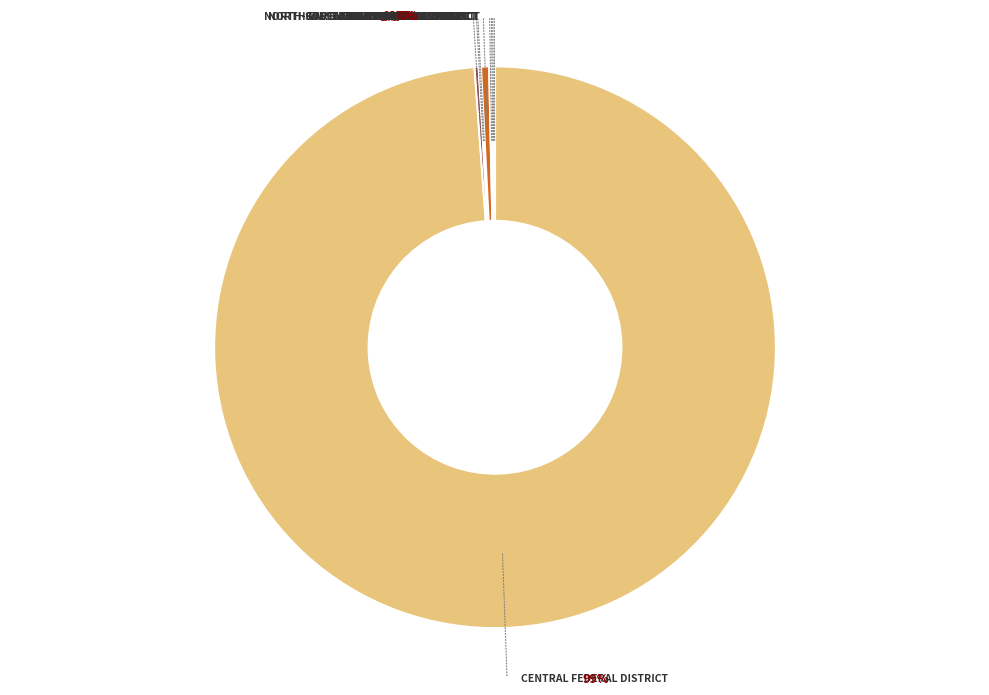

Is there any slice that represents more than half of the pie?

Yes